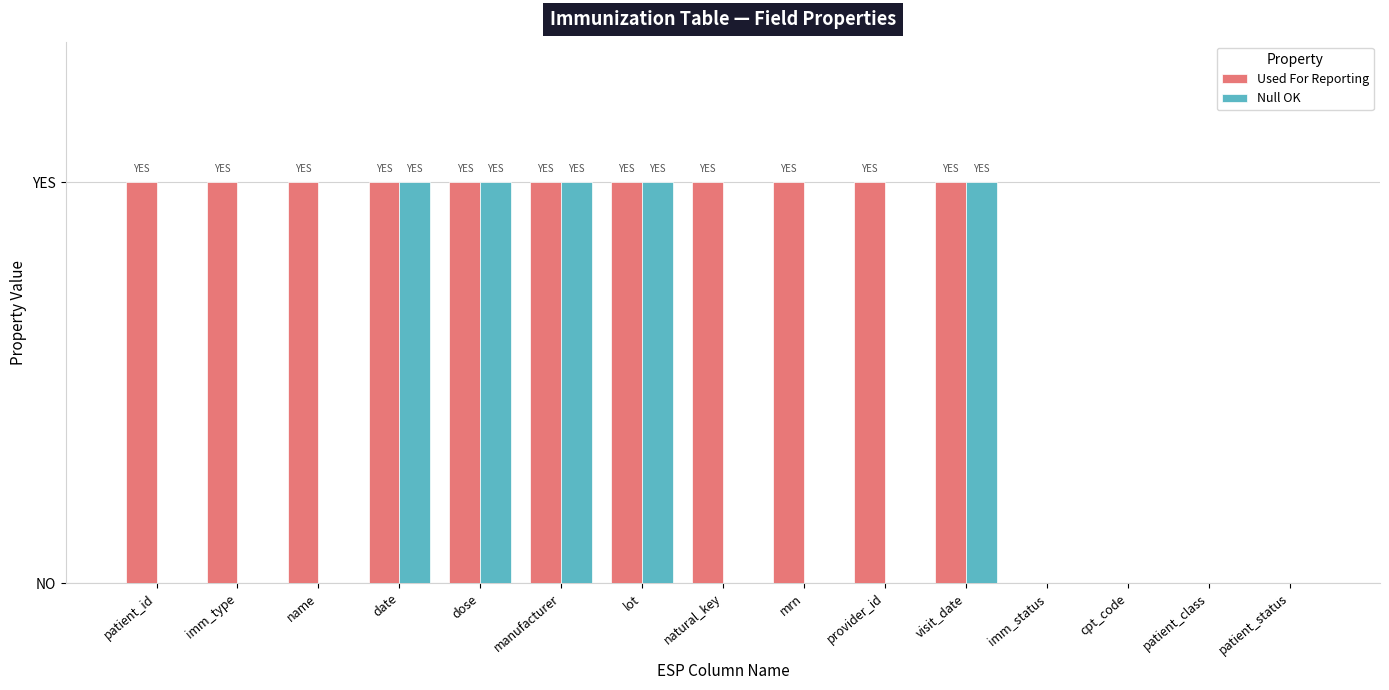

Does the chart contain stacked bars?

No